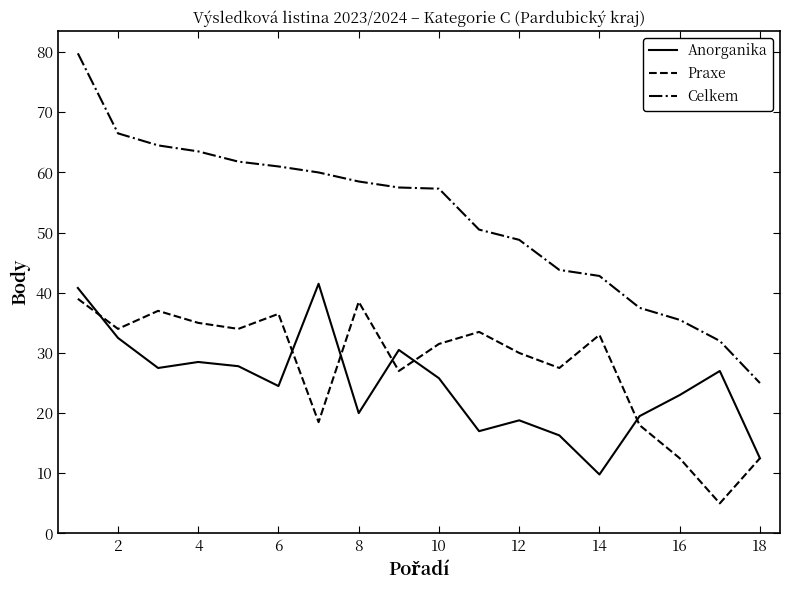

What is the smallest value displayed?

5.0